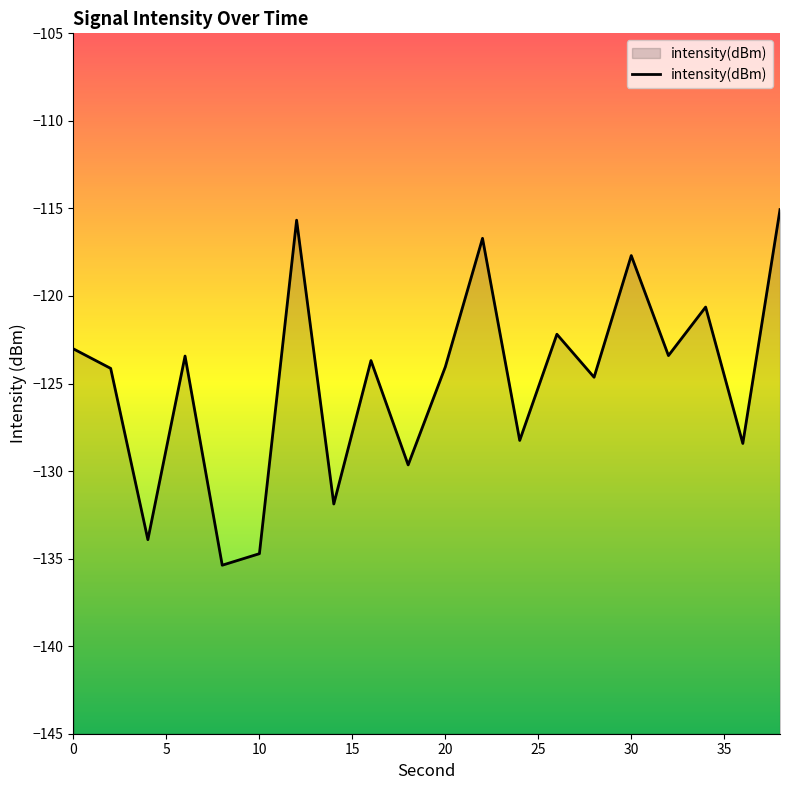

What is the change in value from 18 to 26?

+7.5